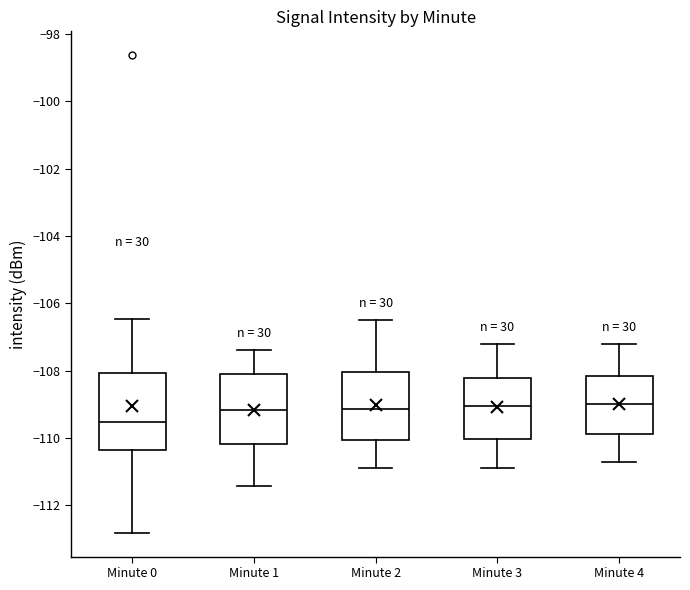

Where is the upper edge of the box for Minute 2 on the y-axis? The values are not printed on the chart, so give them approximately, as read against the axis.

-108.0